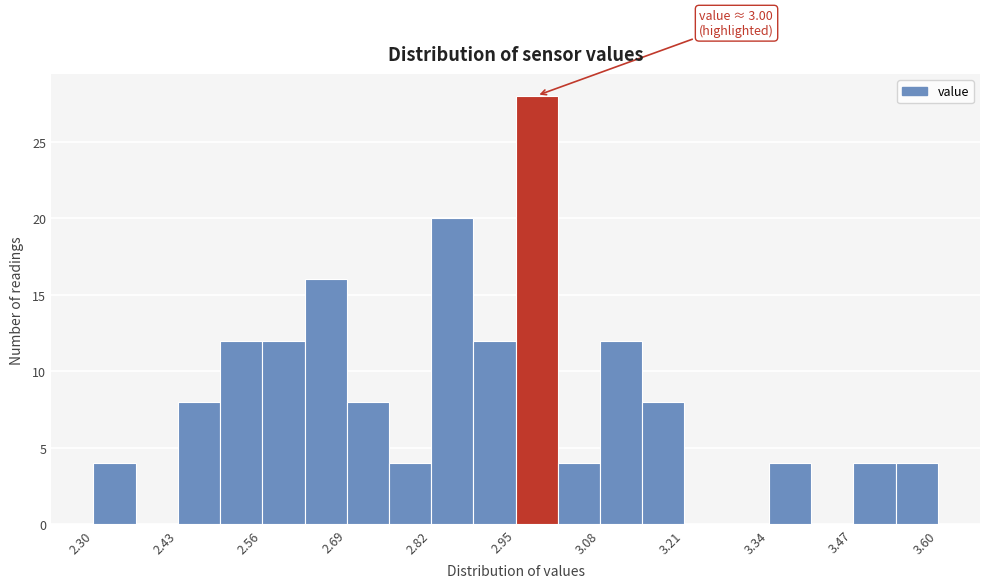

Read against the x-axis, roughly where is the centre of the tallest bar?

2.98